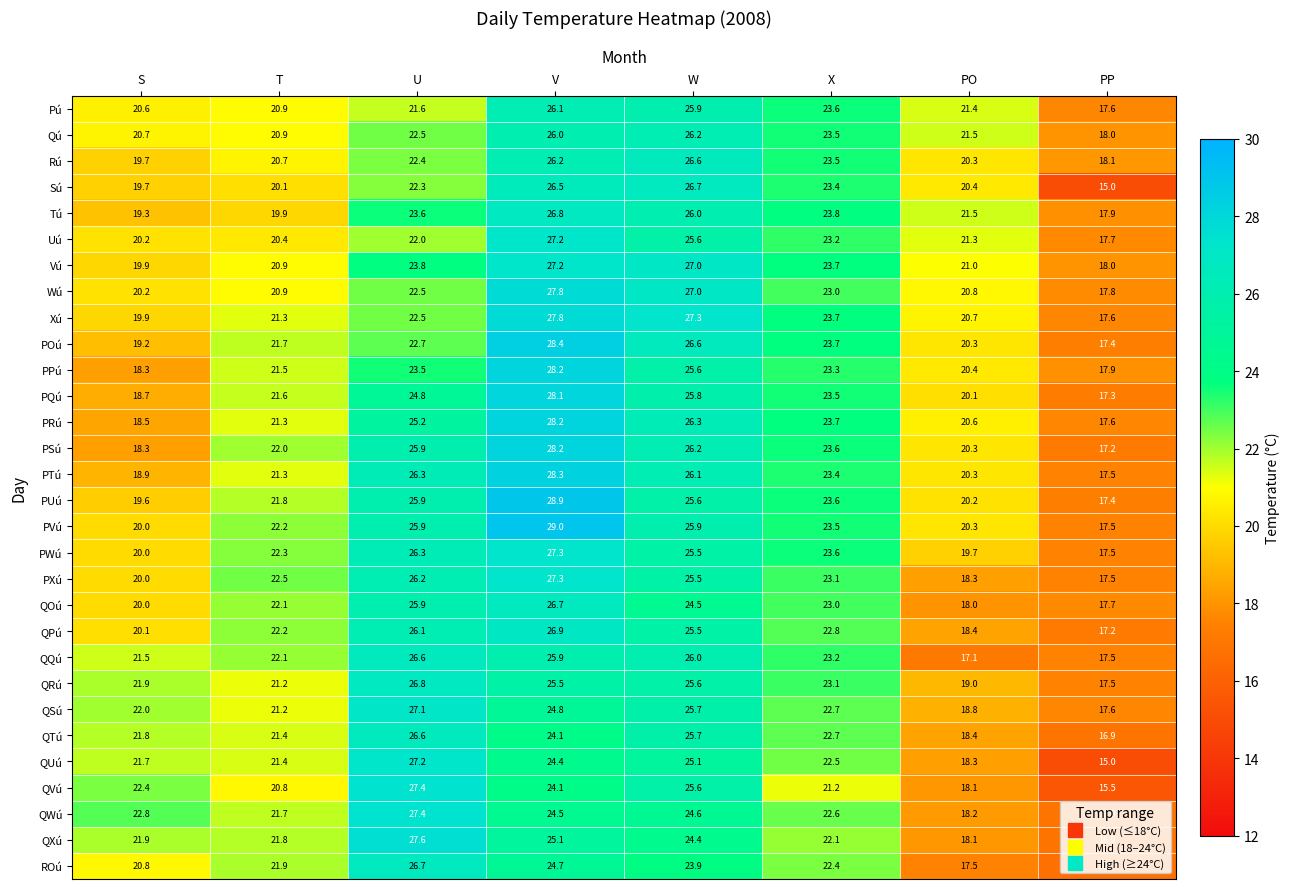

Rank the categories by Uú value from lowest to highest.

PP, S, T, PO, U, X, W, V